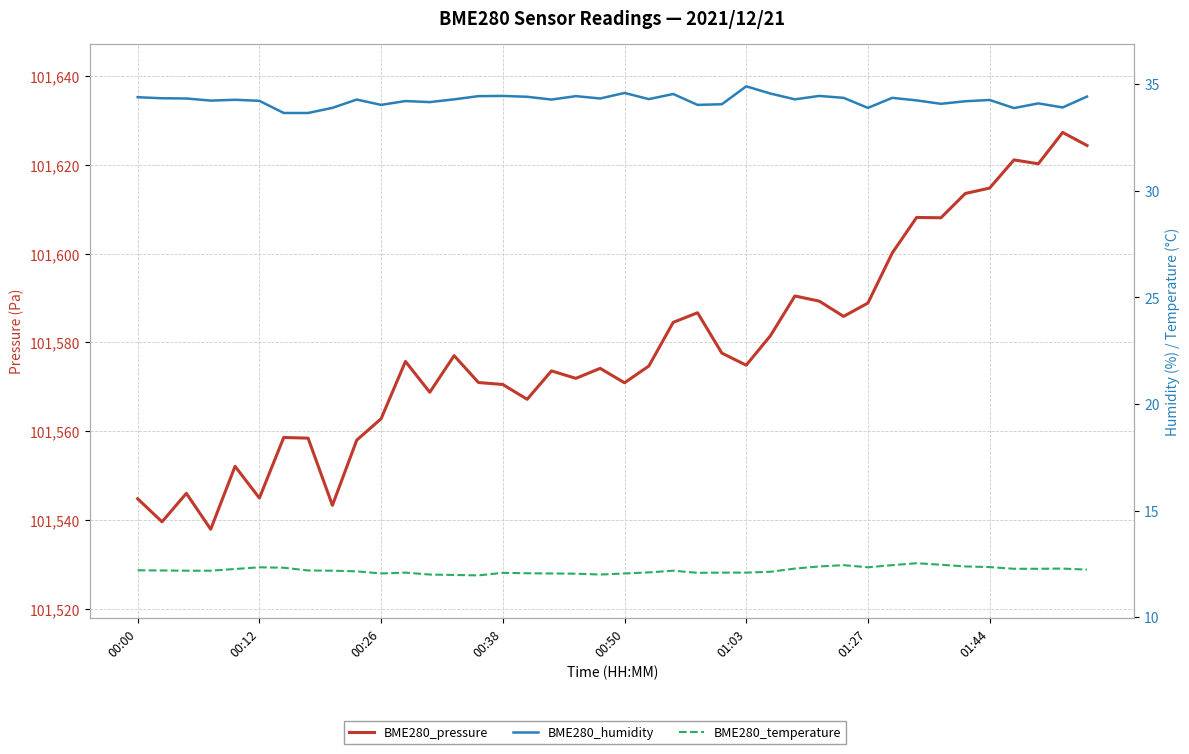

True or false: BME280_pressure and BME280_humidity intersect in this chart.

False